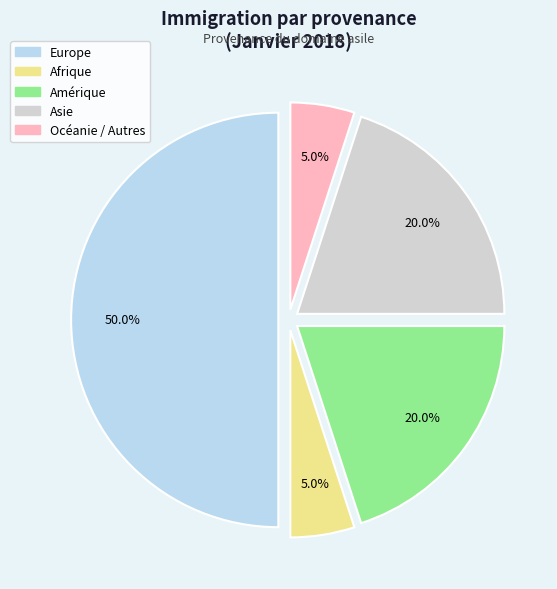

Do Afrique and Amérique together represent more than half of the pie?

No